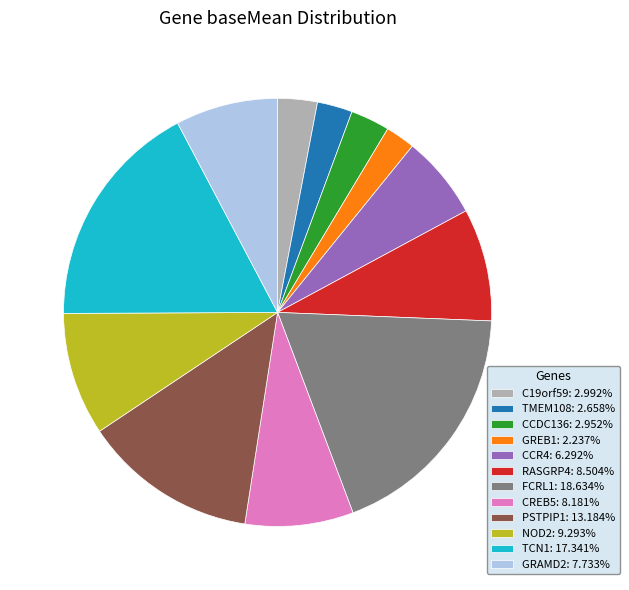

How many segments does this pie chart have?

12